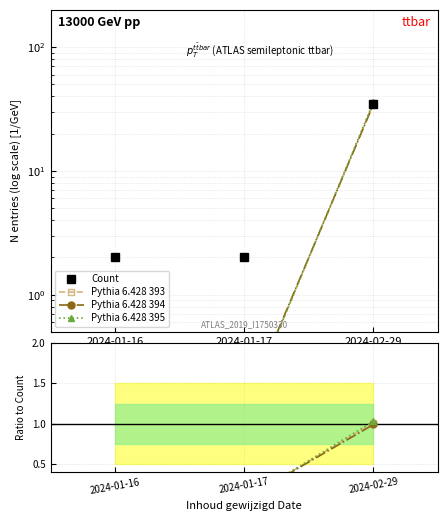

Reading left to right, extract all data points from this chart.

Count: 2.0	2.0	35.0
Pythia 6.428 393: 0.1	0.1	1.0
Pythia 6.428 394: 0.1	0.1	1.0
Pythia 6.428 395: 0.1	0.1	1.0